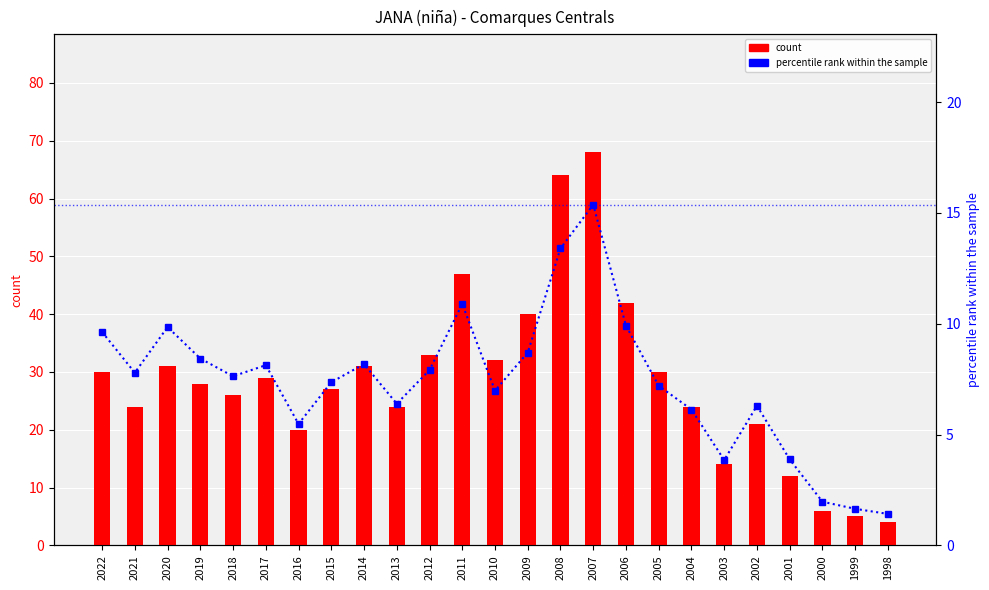

Reading left to right, what are all the values shown in this chart?

count: 30.0	24.0	31.0	28.0	26.0	29.0	20.0	27.0	31.0	24.0	33.0	47.0	32.0	40.0	64.0	68.0	42.0	30.0	24.0	14.0	21.0	12.0	6.0	5.0	4.0
percentile rank within the sample: 9.6	7.8	9.8	8.4	7.6	8.1	5.5	7.4	8.2	6.4	7.9	10.9	7.0	8.7	13.4	15.4	9.9	7.2	6.1	3.9	6.3	3.9	2.0	1.6	1.4